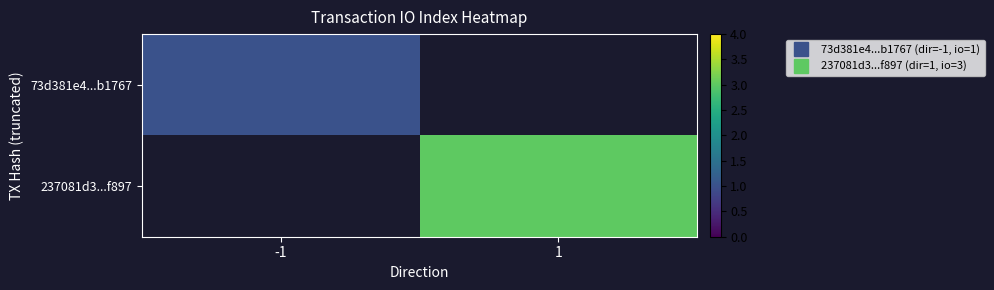

How many distinct data groups are displayed?

2